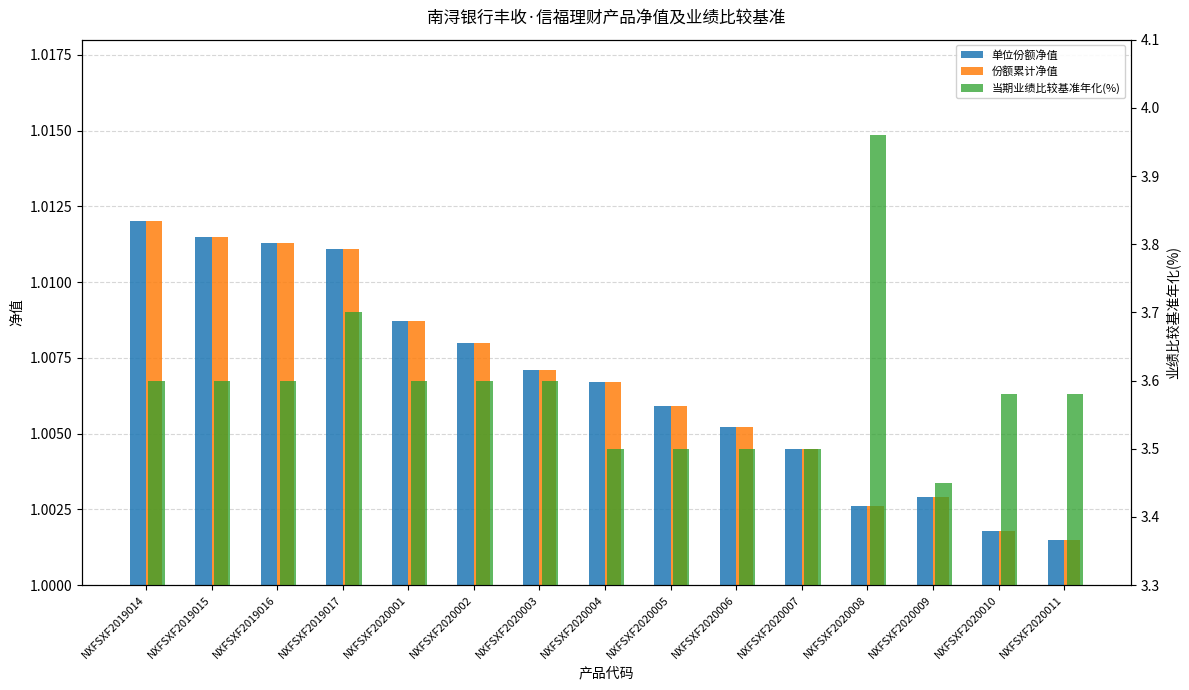

How many bars are there in each group?

3